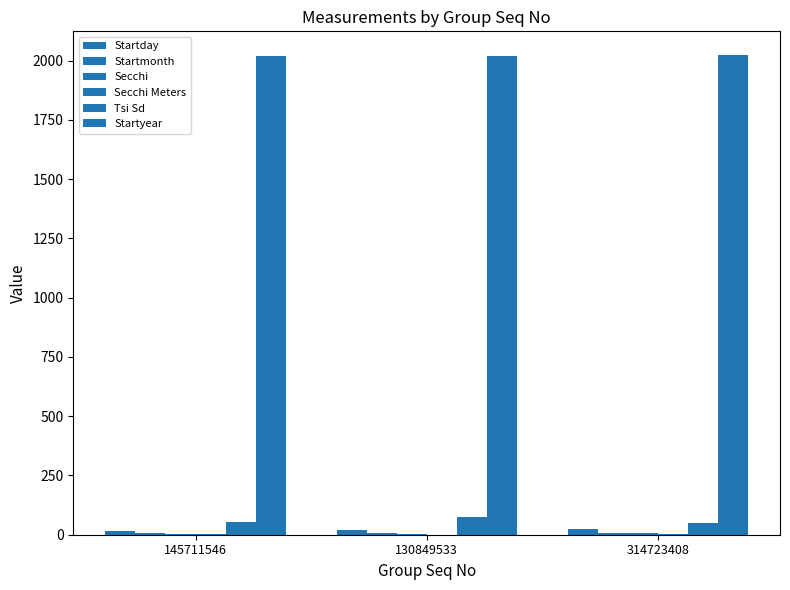

What value does the Startyear series have at 314723408?

2022.0